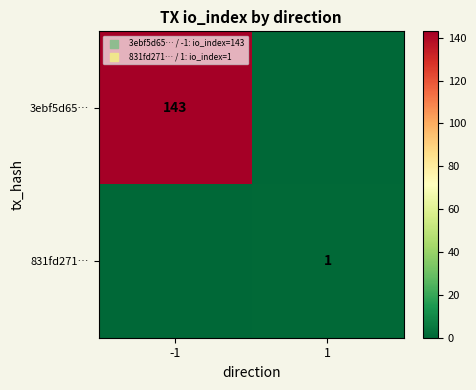

Count the number of categories in the chart.

2